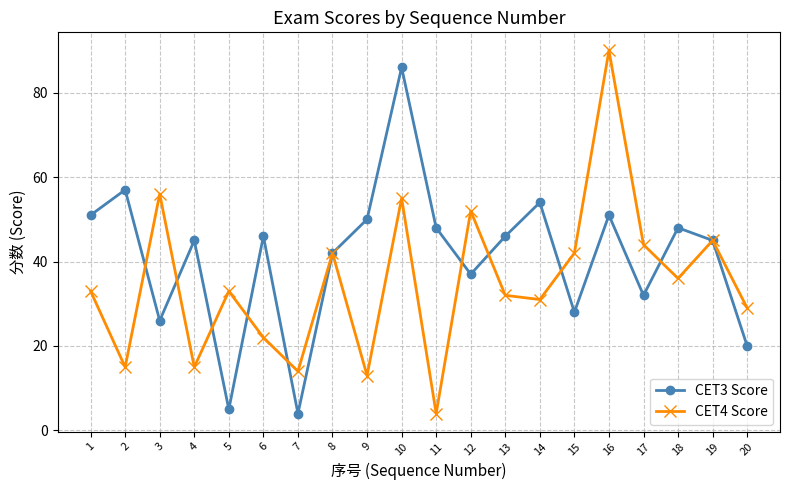

Rank the series at 16 from lowest to highest value.

CET3 Score, CET4 Score